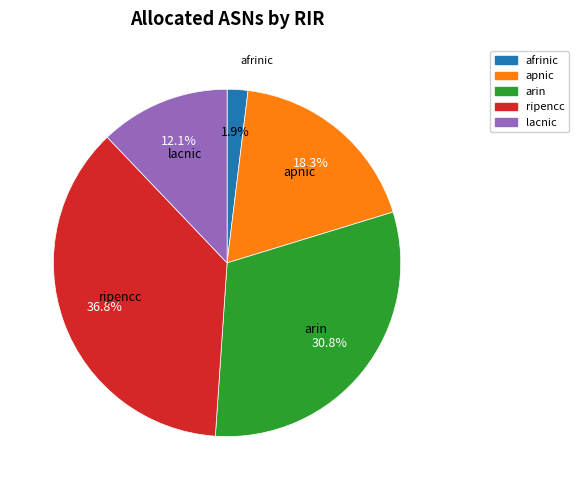

True or false: ripencc accounts for 37% of the total.

True